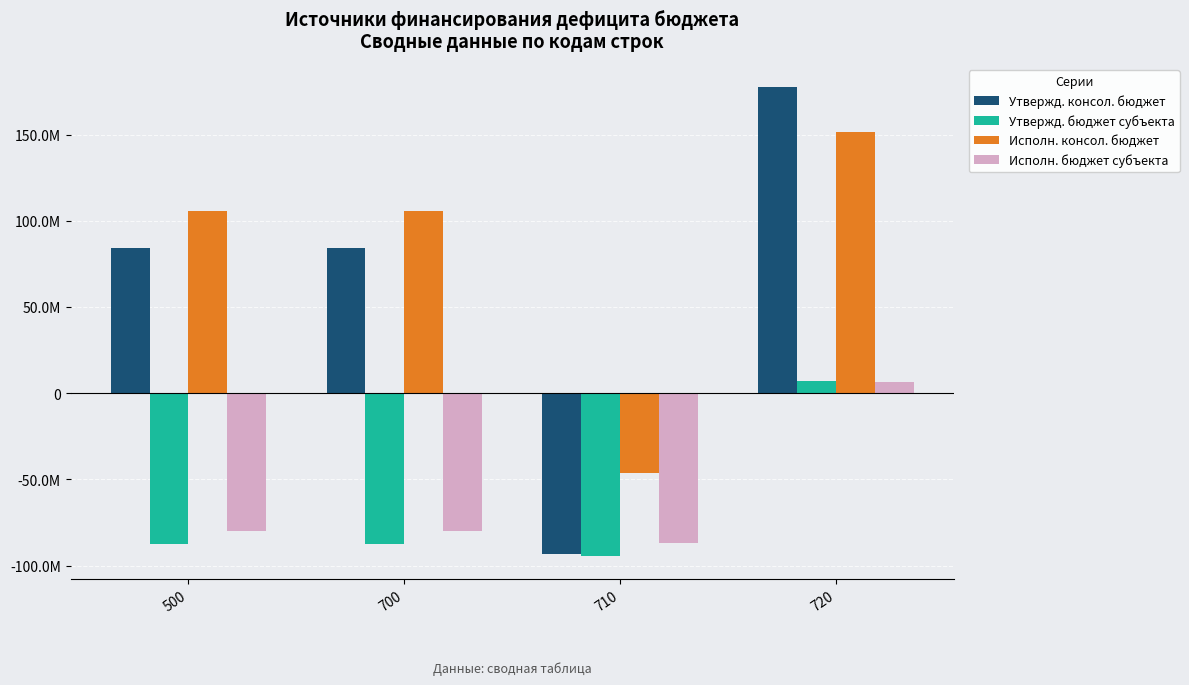

Reading right to left, extract all data points from this chart.

Утвержд. консол. бюджет: 720=177534177.5	710=-93410390.0	700=84123787.5	500=84123787.5
Утвержд. бюджет субъекта: 720=7004450.7	710=-94290712.1	700=-87286261.4	500=-87286261.4
Исполн. консол. бюджет: 720=151646815.3	710=-45952546.2	700=105694269.2	500=105694269.2
Исполн. бюджет субъекта: 720=6785779.9	710=-86919205.3	700=-80133425.4	500=-80133425.4